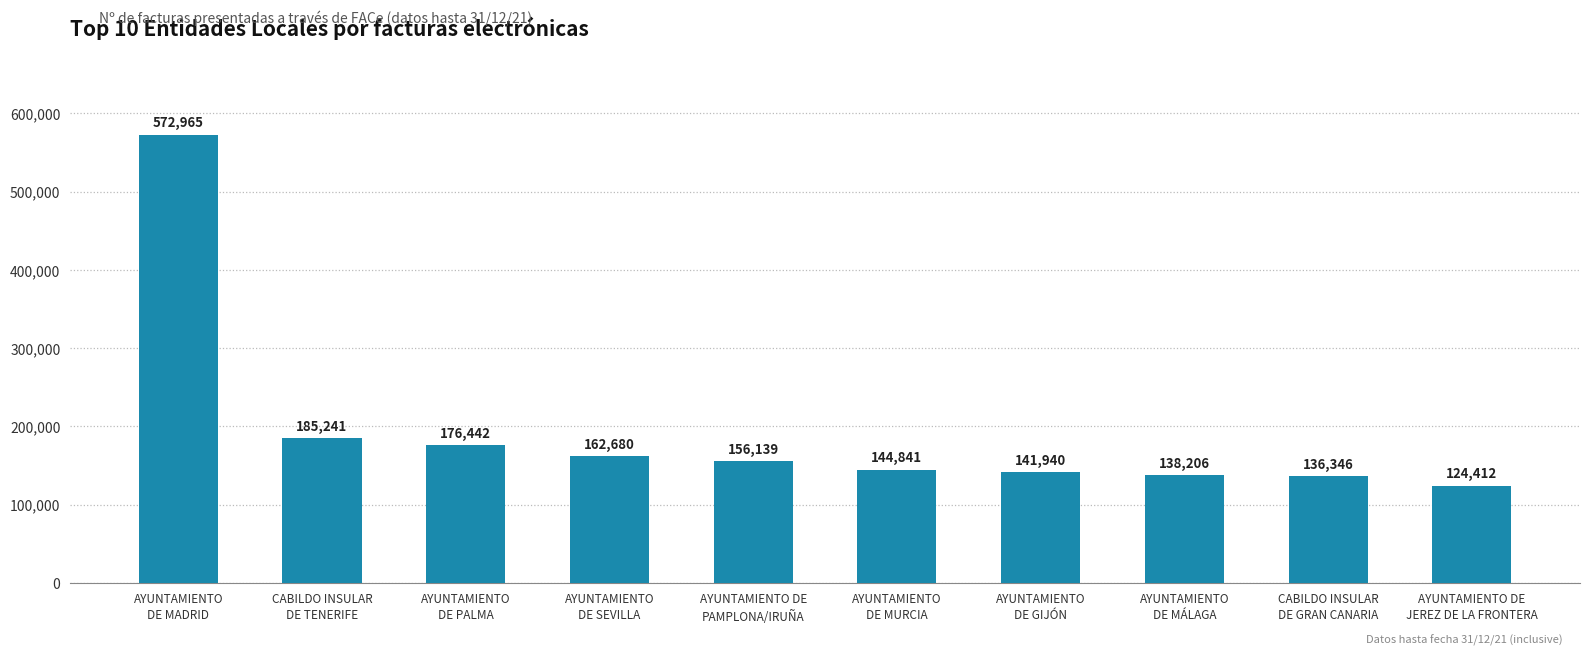

Which category has the highest value across all series?

AYUNTAMIENTO
DE MADRID